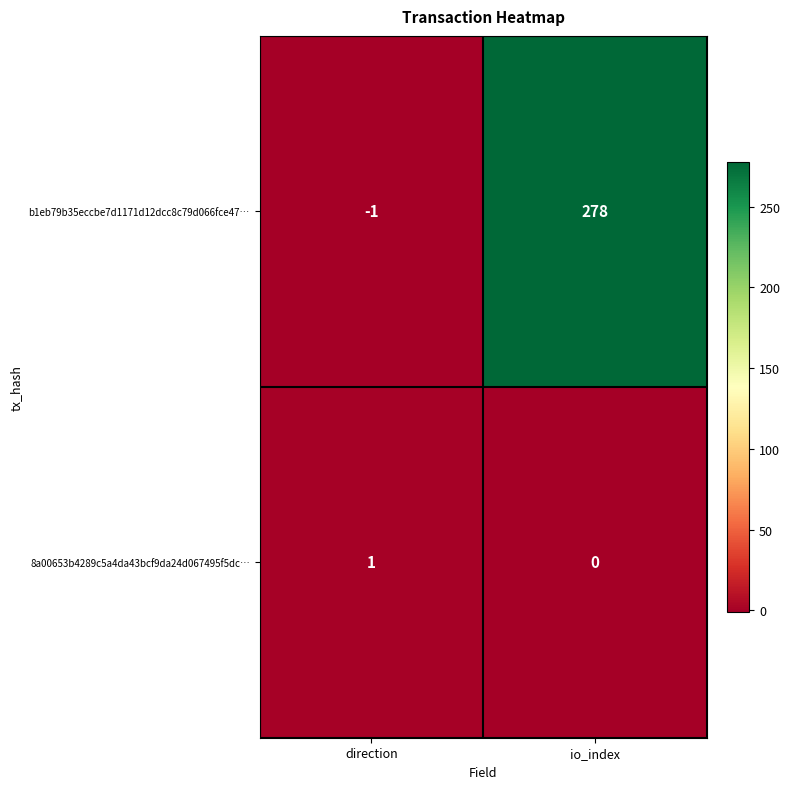

Reading right to left, what are all the values shown in this chart?

b1eb79b35eccbe7d1171d12dcc8c79d066fce47…: io_index=278	direction=-1
8a00653b4289c5a4da43bcf9da24d067495f5dc…: io_index=0	direction=1